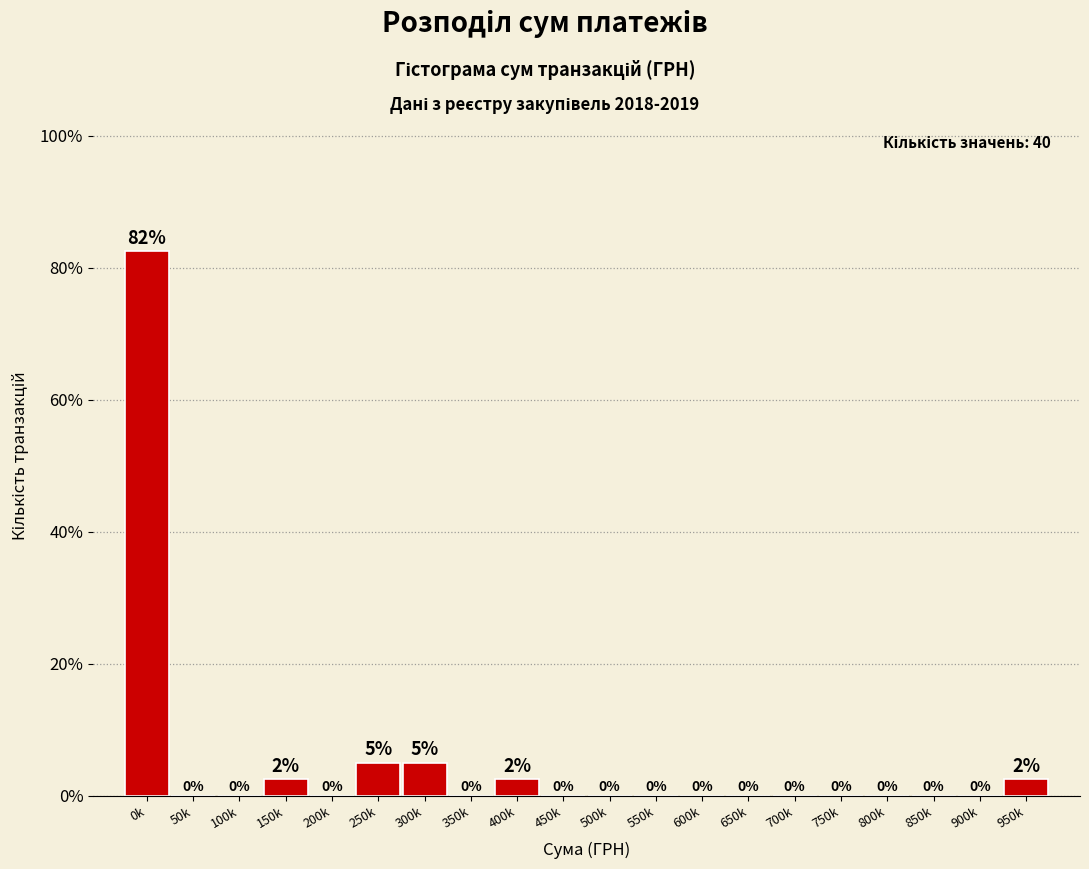

Read the value at 150k.

2.5